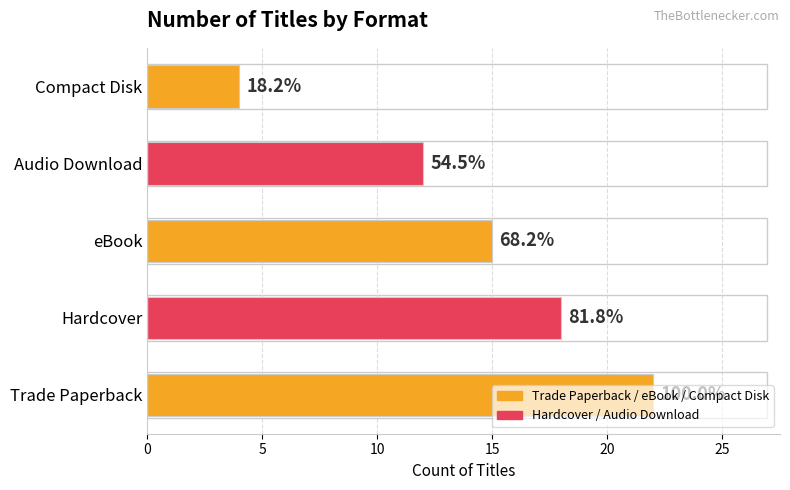

Rank the categories by value from highest to lowest.

Trade Paperback, Hardcover, eBook, Audio Download, Compact Disk